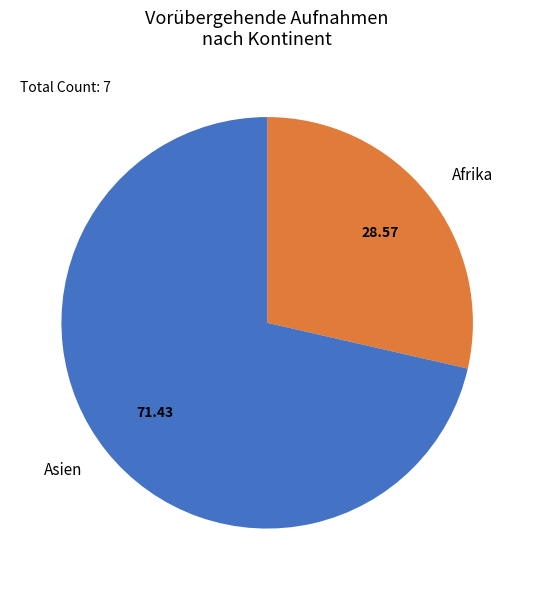

Is Asien the majority of the pie?

Yes